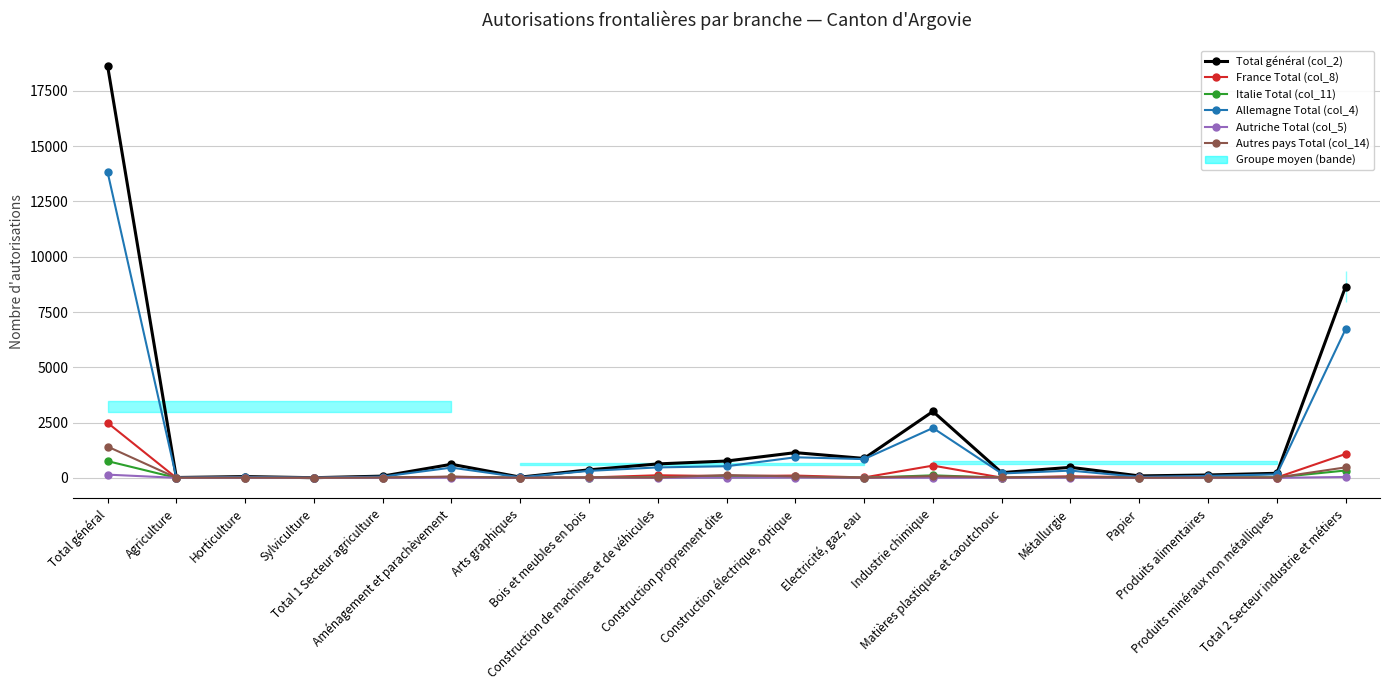

What is the lowest value of the Total général (col_2) series?

6